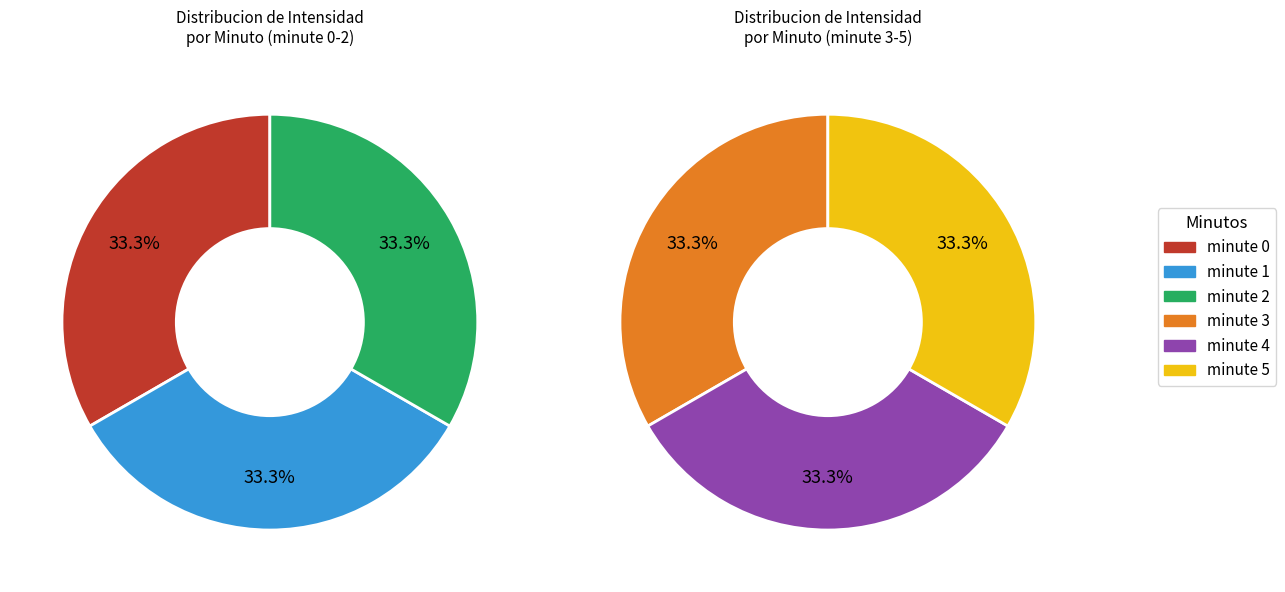

Which category has the smallest portion of the pie?

minute 4